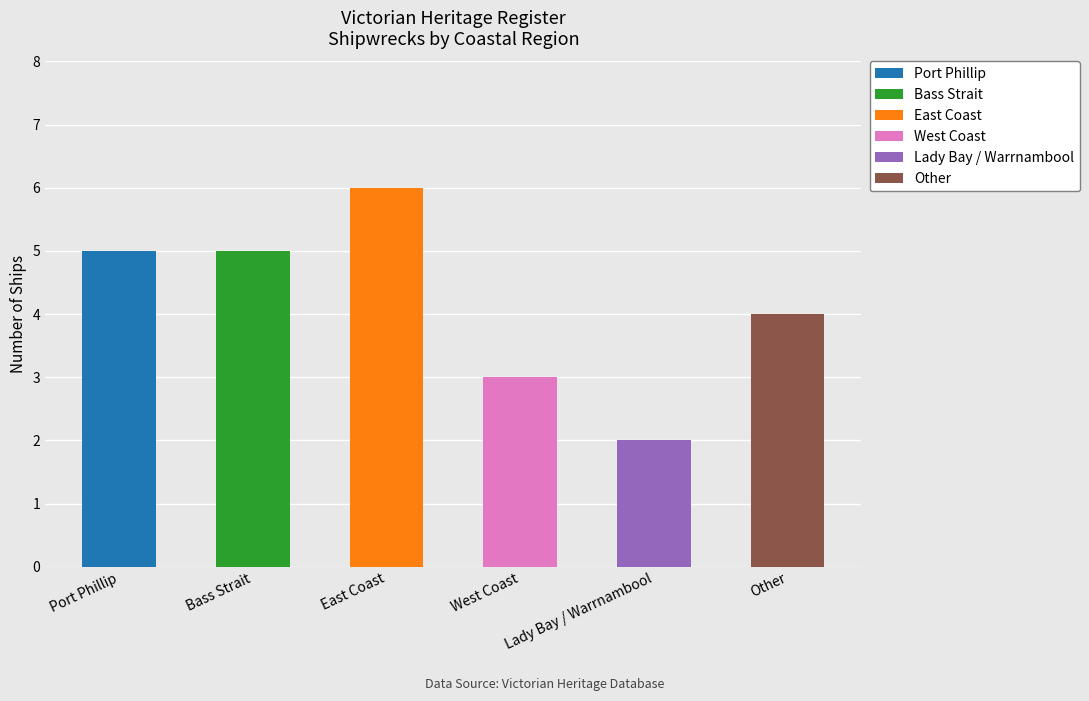

What is the difference between the maximum and minimum values?

4